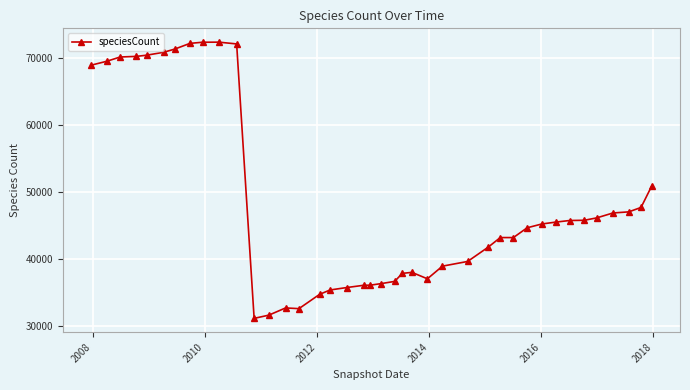

What is the smallest value displayed?

31170